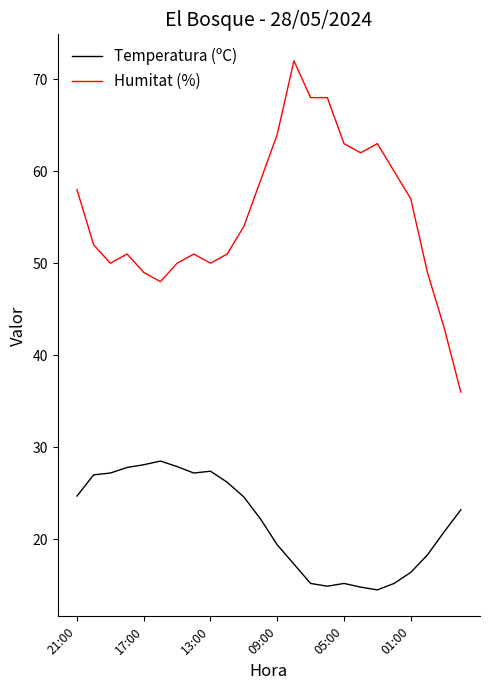

True or false: Humitat (%) and Temperatura (ºC) cross at least once.

False